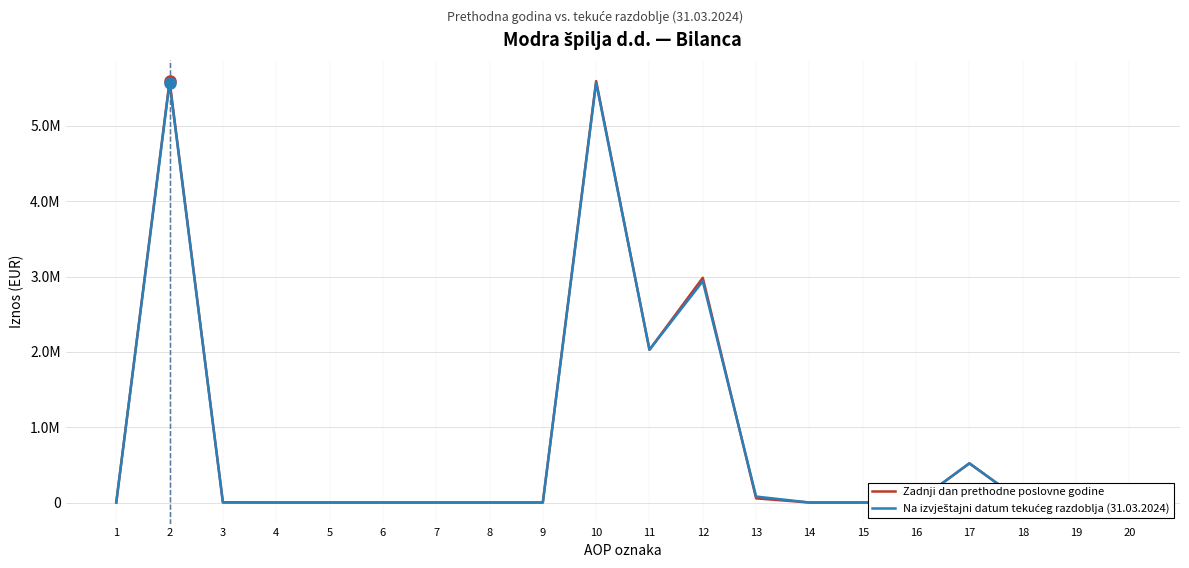

Reading left to right, what are all the values shown in this chart?

Zadnji dan prethodne poslovne godine: 1=0	2=5598017	3=2690	4=0	5=0	6=0	7=0	8=0	9=0	10=5595327	11=2028124	12=2983916	13=55084	14=0	15=0	16=0	17=519108	18=9095	19=0	20=0
Na izvještajni datum tekućeg razdoblja (31.03.2024): 1=0	2=5575329	3=0	4=0	5=0	6=0	7=0	8=0	9=0	10=5575329	11=2028124	12=2937898	13=78934	14=0	15=0	16=0	17=521278	18=9095	19=0	20=0